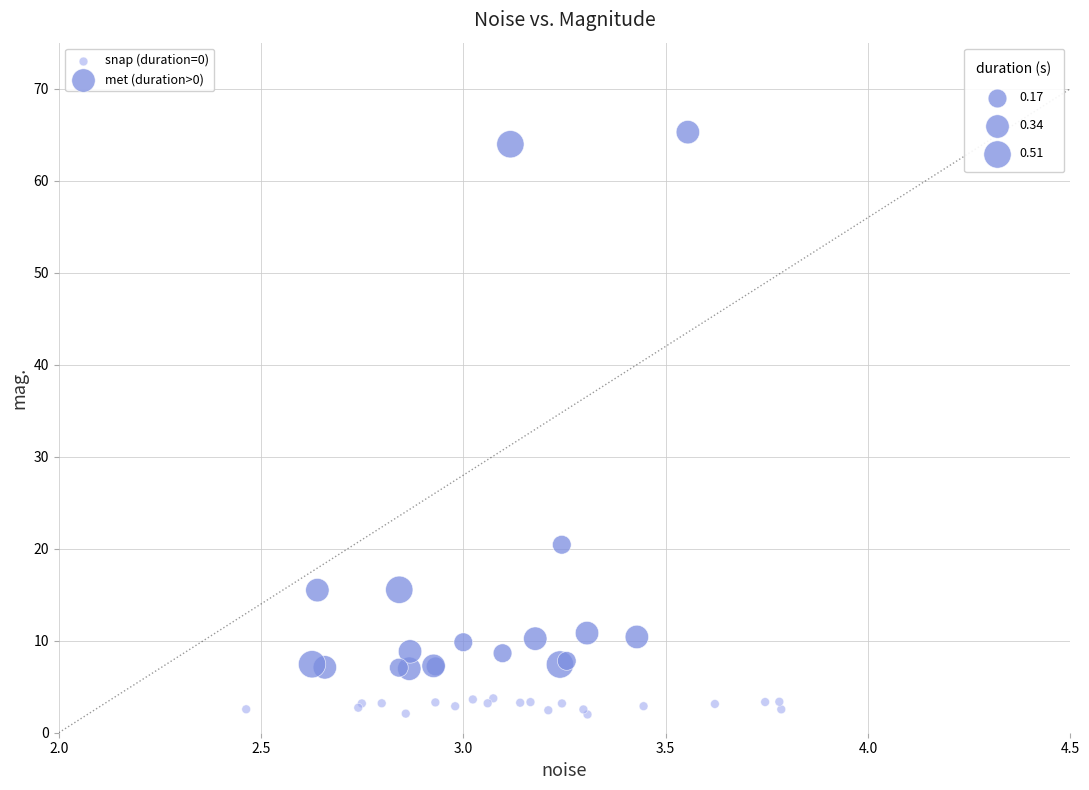

Which series reaches the minimum Y coordinate?

snap (duration=0)